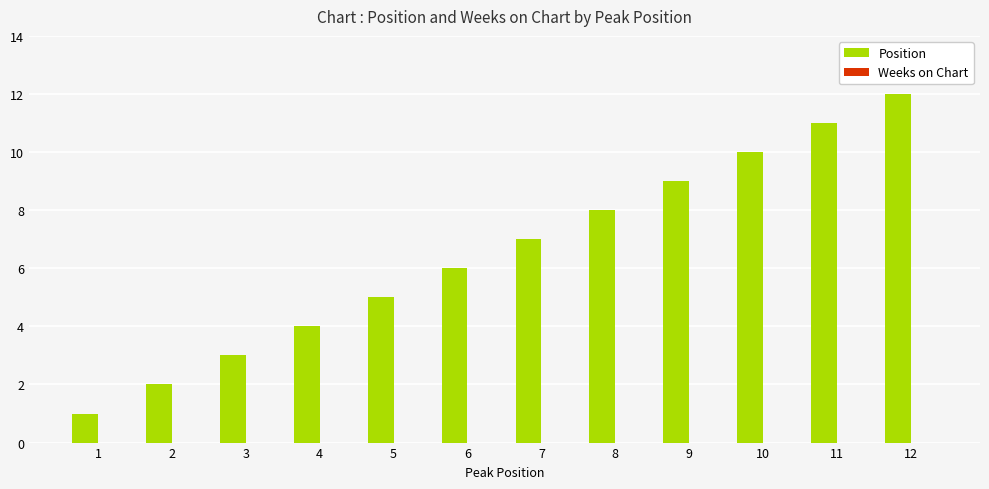

Count the number of data series in this chart.

1